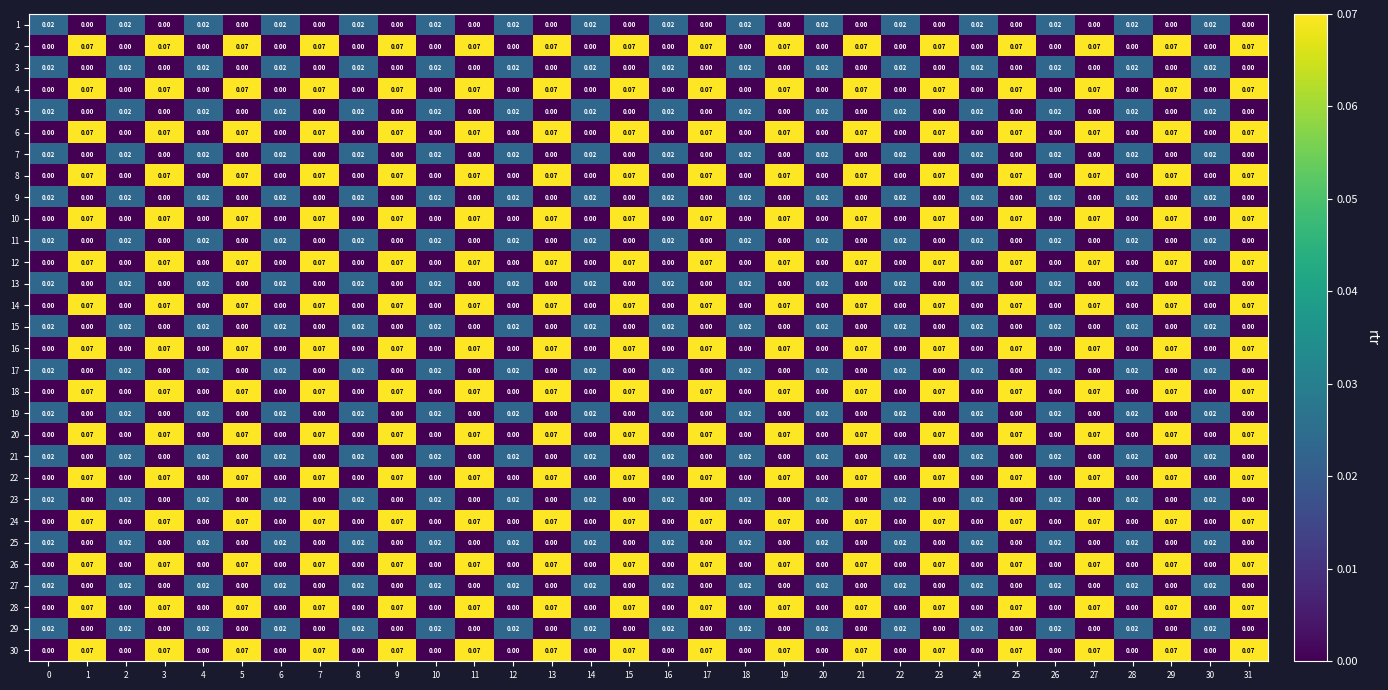

How many categories are shown in the chart?

32